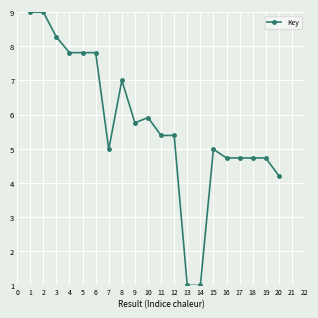

Reading right to left, list all the values displayed in this chart.

4.2	4.7	4.7	4.7	4.7	5.0	1.0	1.0	5.4	5.4	5.9	5.8	7.0	5.0	7.8	7.8	7.8	8.3	9.0	9.0